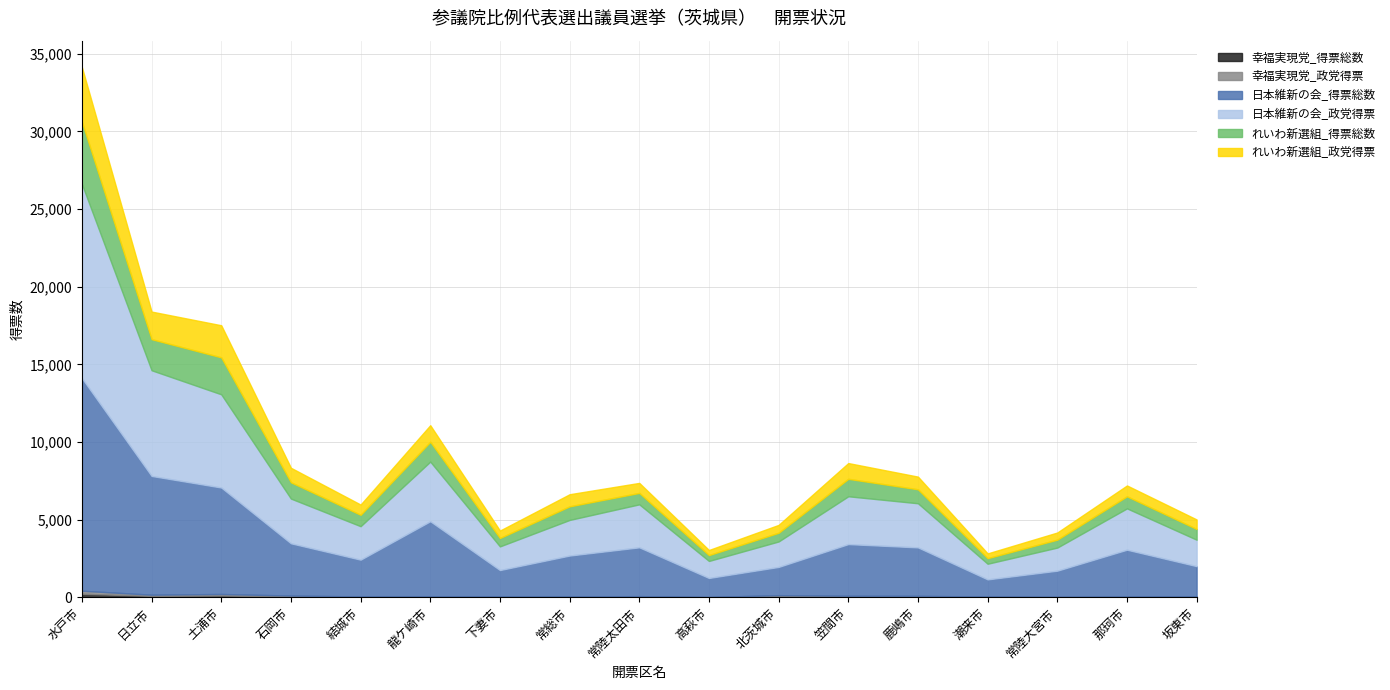

How many data points in 日本維新の会_政党得票 are above 2662?

8